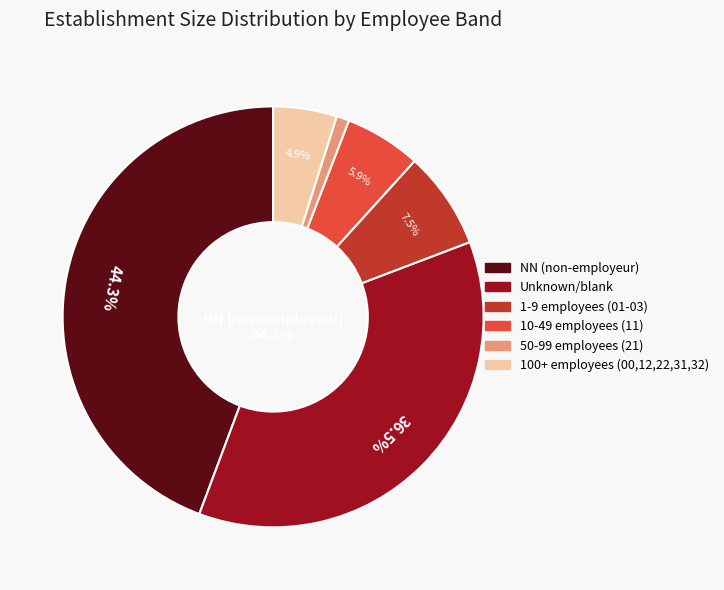

Is 32 the majority of the pie?

No